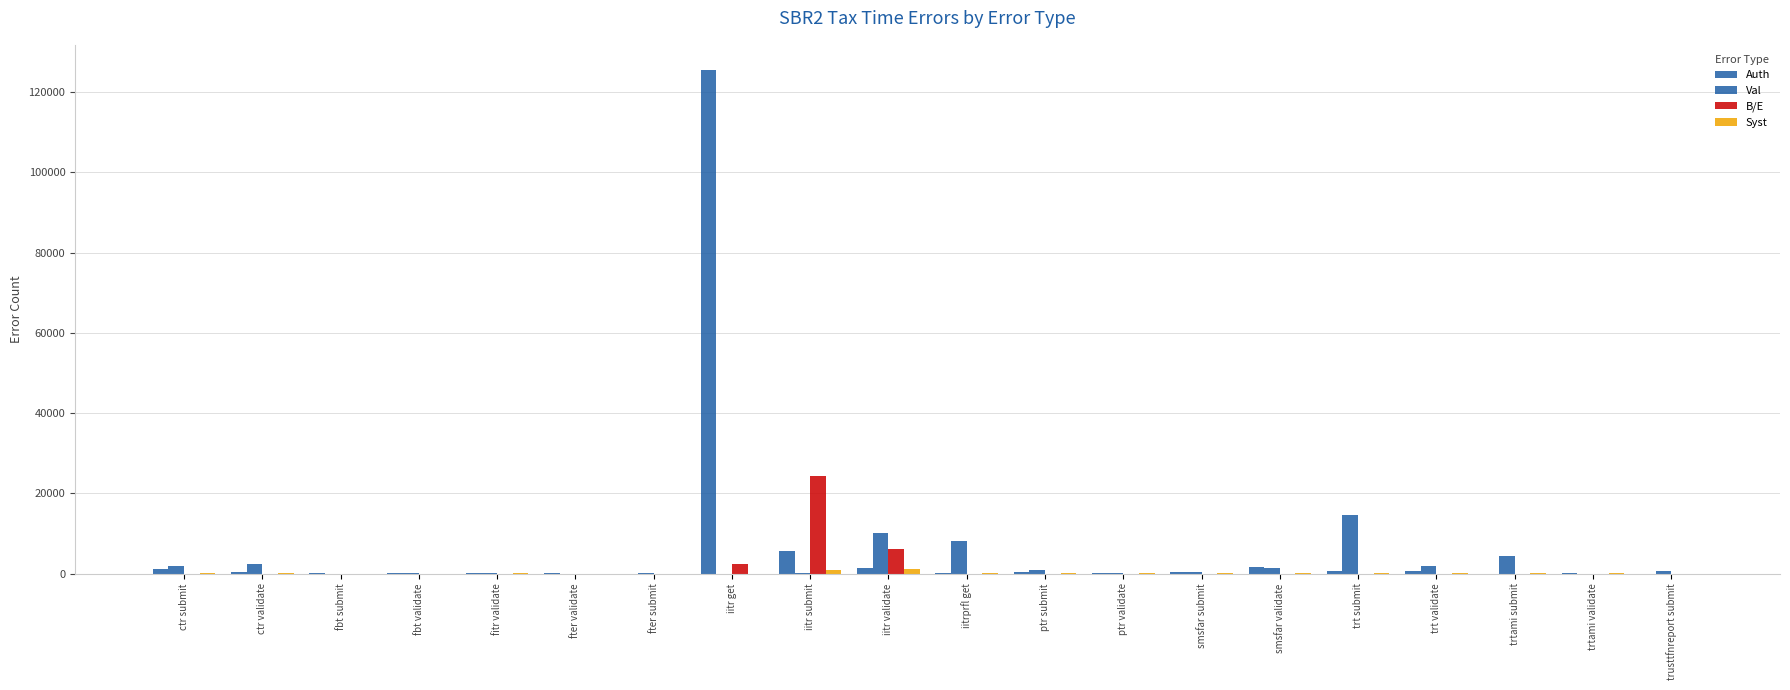

How many groups of bars are there?

20